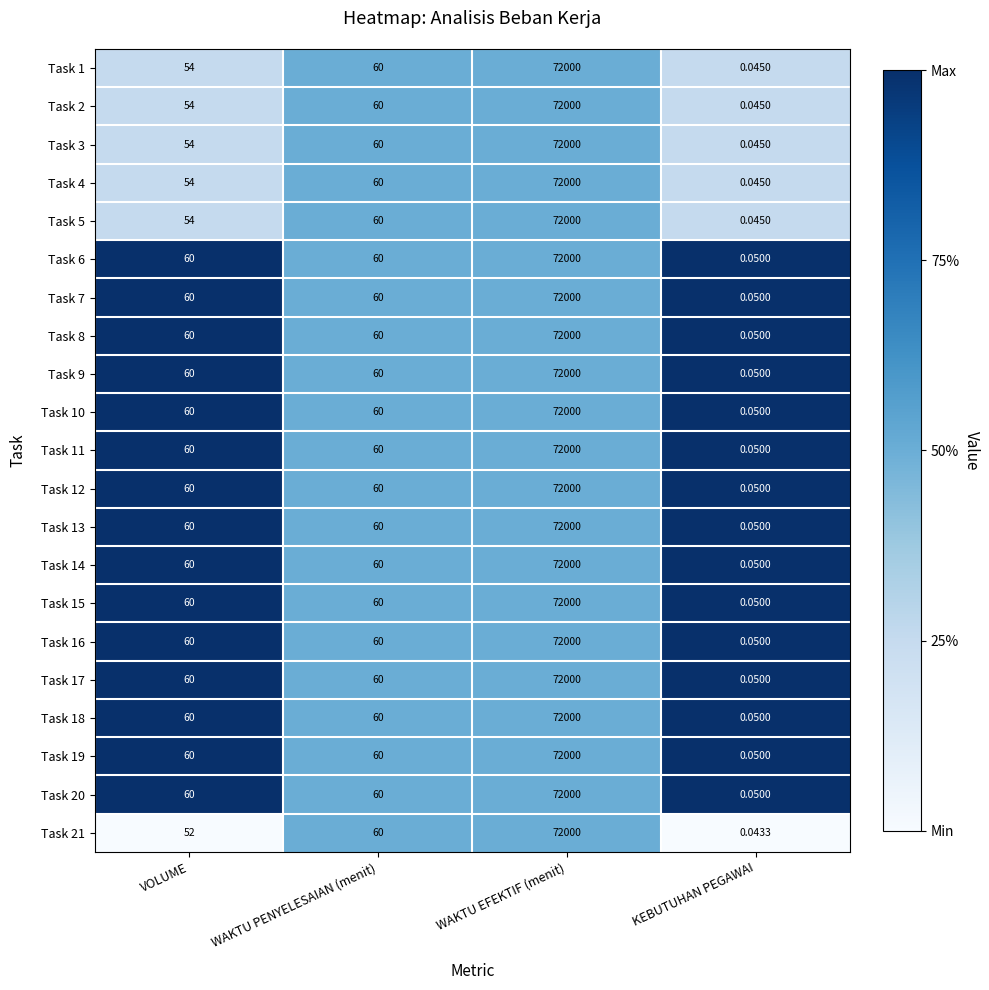

Which label corresponds to the largest value in the chart?

WAKTU EFEKTIF (menit)